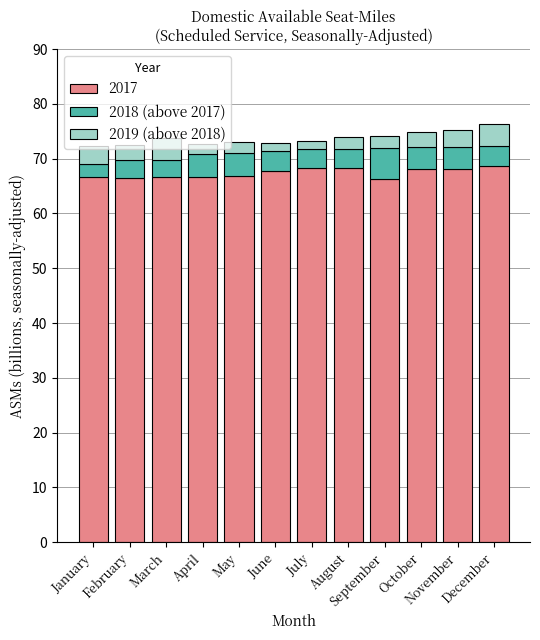

What is the average value of the 2017 series?

67.4